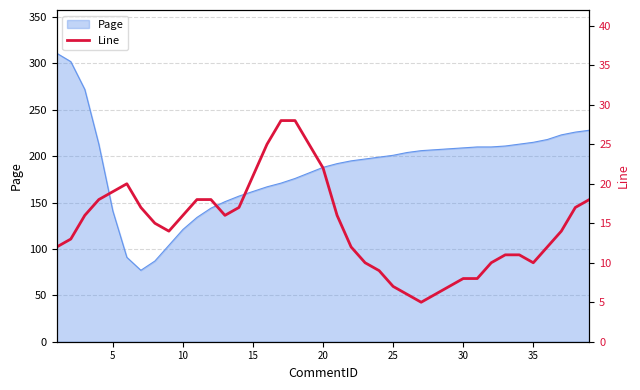

What value does the data have at 33, to the nearest 10?

10